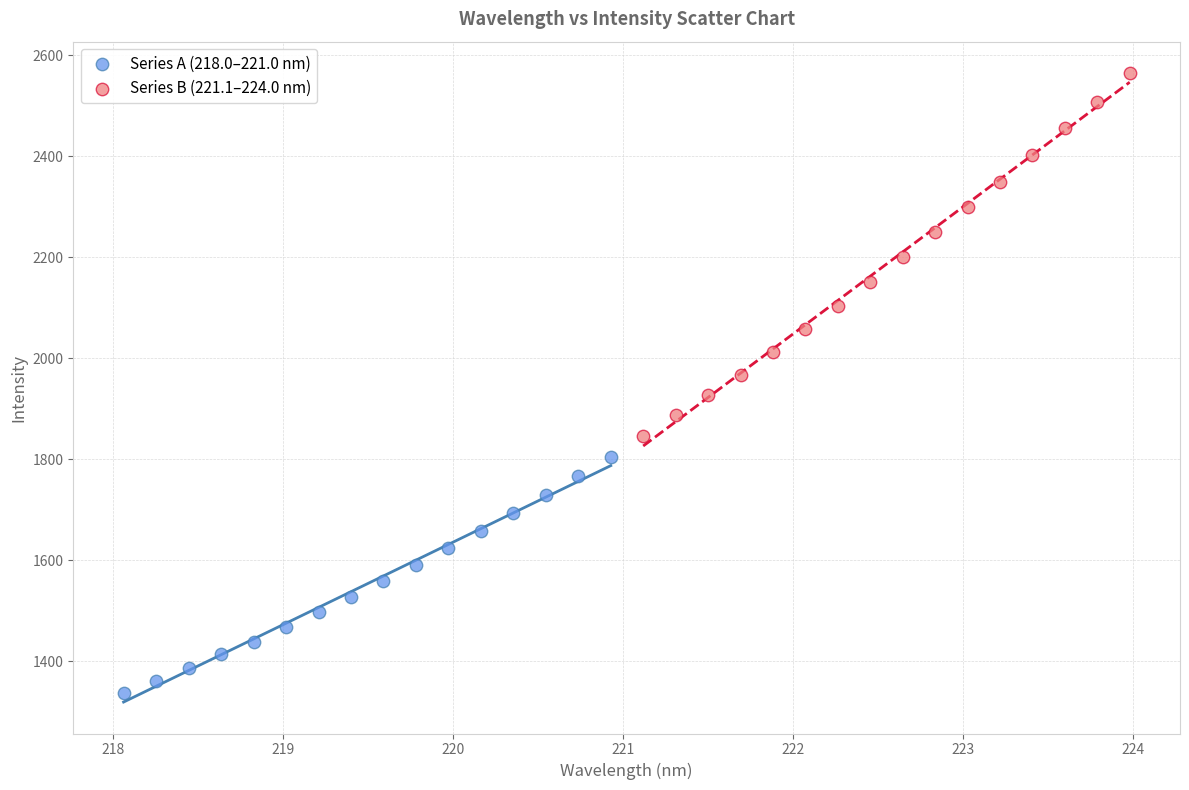

Which series has the largest Y range (max minus min)?

Series B (221.1–224.0 nm)